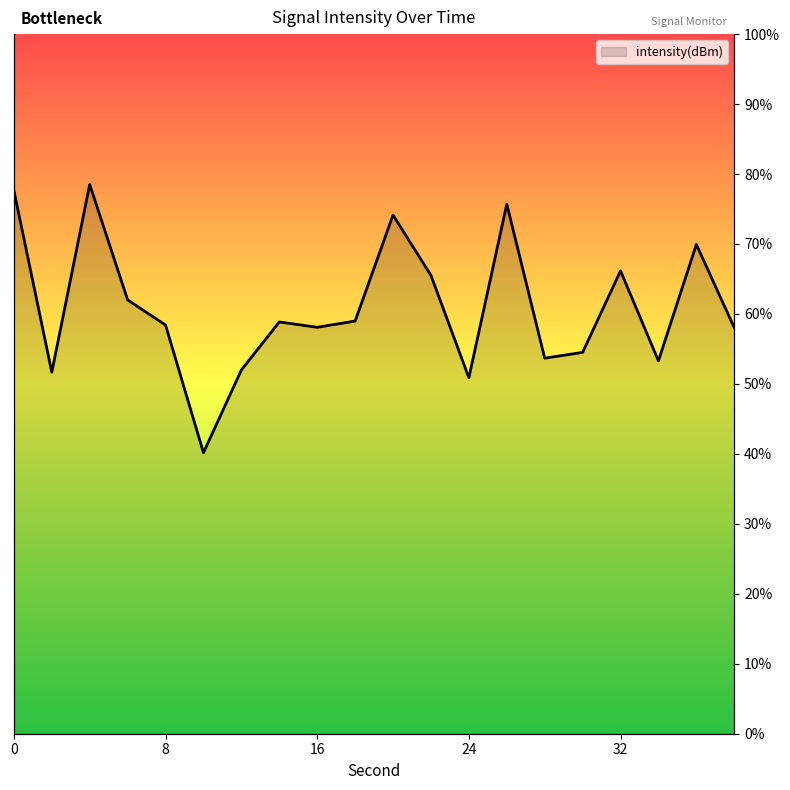

How many data points does each series have?

20